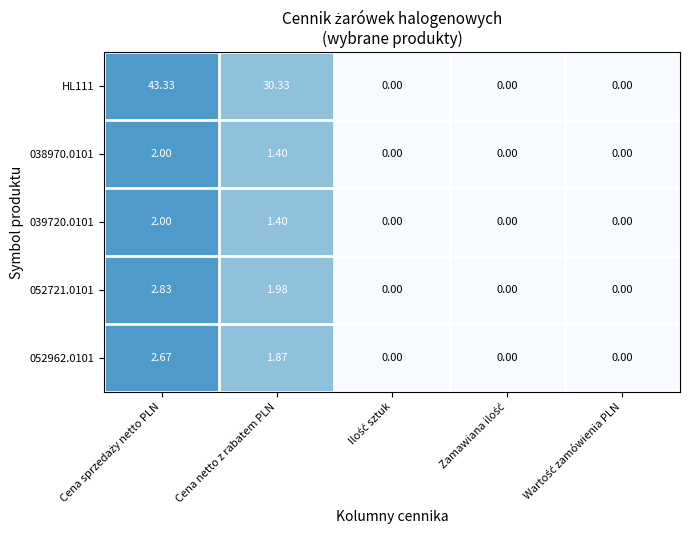

At which label is 039720.0101 closest to 1?

Cena netto z rabatem PLN